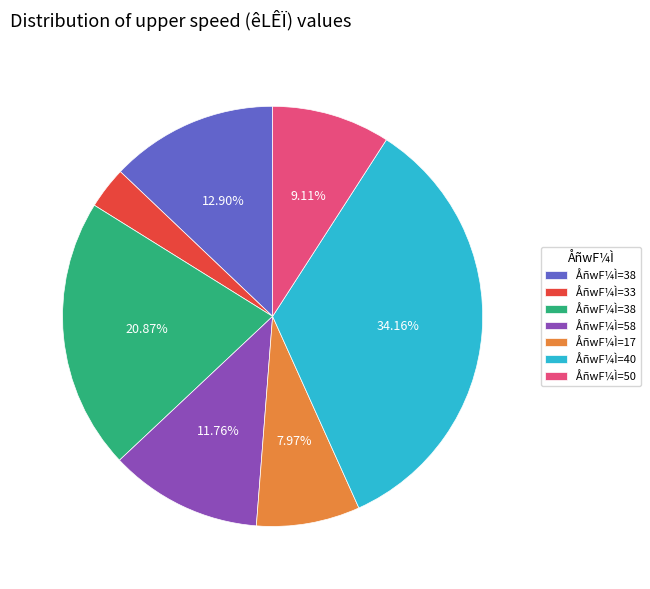

Count the number of slices in the pie.

7